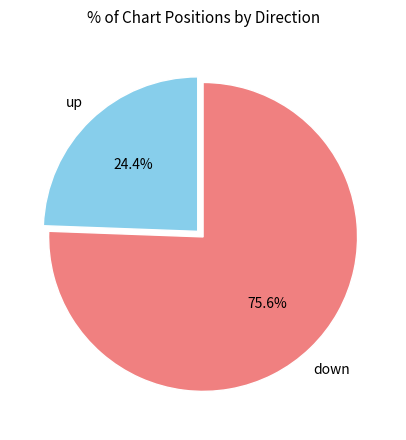

Does any single category account for the majority?

Yes